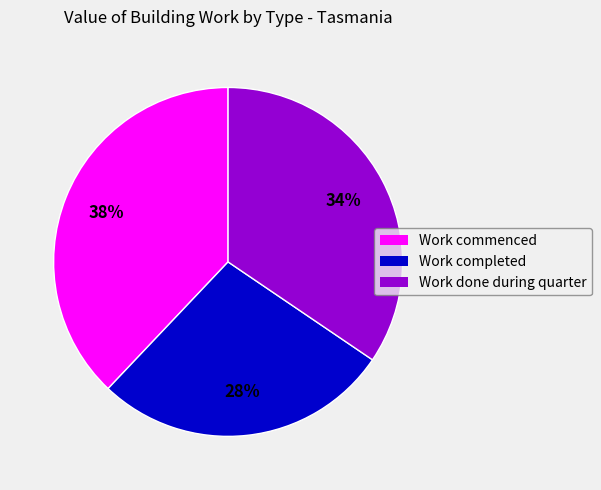

To the nearest percent, what is the difference between the largest and smallest slice percentages?

10%